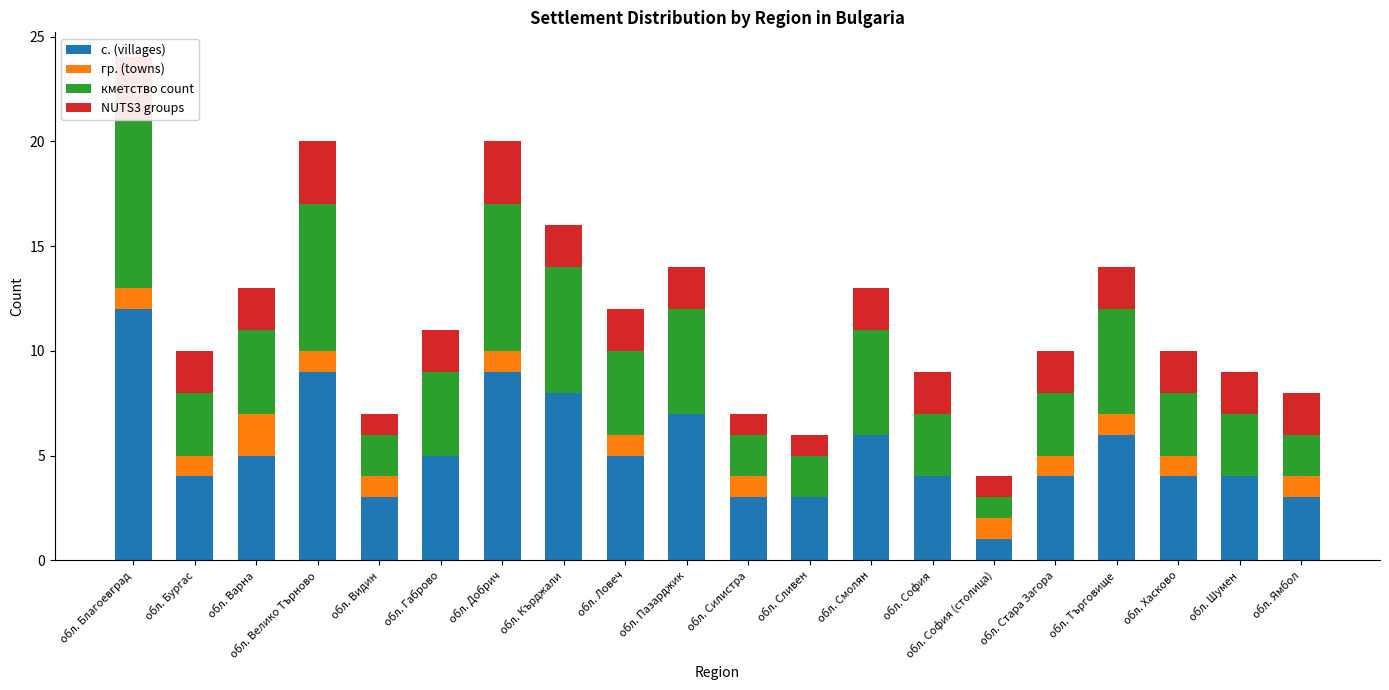

What is the difference between the second highest and minimum values in the кметство count series?

6